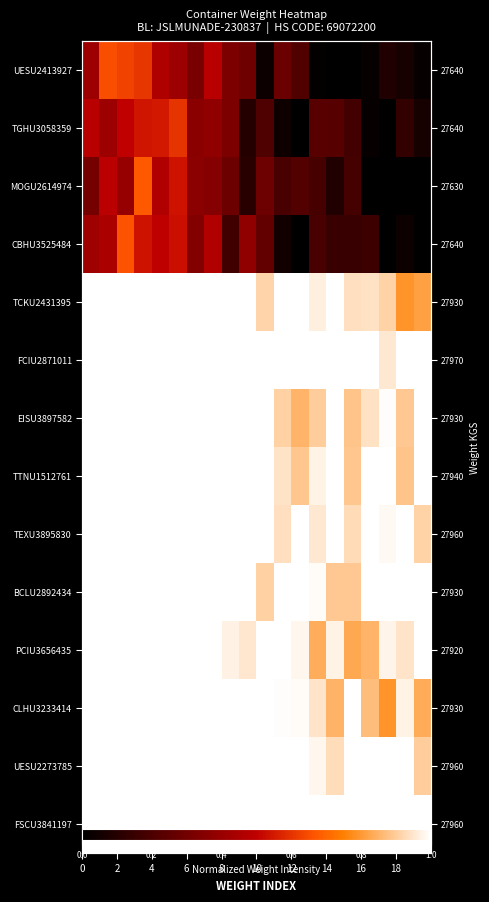

What is the average value of the TGHU3058359 series?

0.3